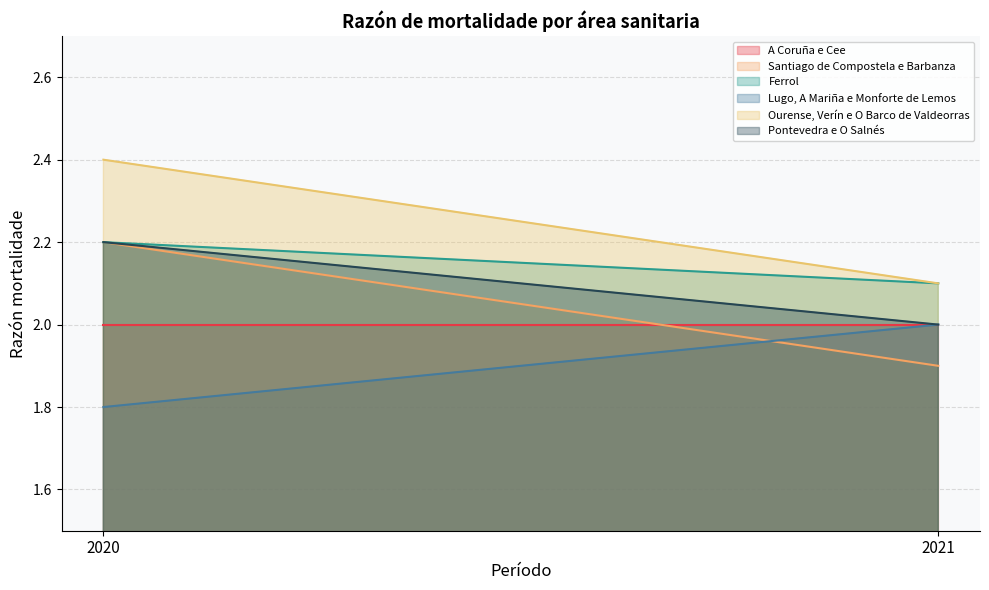

The value of Santiago de Compostela e Barbanza at 2021 is 1.9. True or false?

True